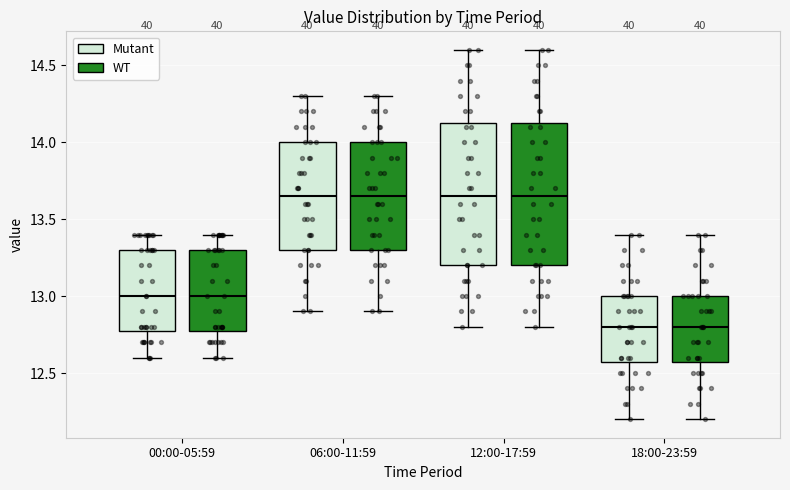

Reading left to right, read every box against the y-axis: the position of its median line, the range the box covers, and the ends of its whiskers. The values are not printed on the chart, so give them approximately, as read against the axis.

00:00-05:59 (Mutant): median 13.00, box 12.80 to 13.30, whiskers 12.60 to 13.40
00:00-05:59 (WT): median 13.00, box 12.80 to 13.30, whiskers 12.60 to 13.40
06:00-11:59 (Mutant): median 13.65, box 13.30 to 14.00, whiskers 12.90 to 14.30
06:00-11:59 (WT): median 13.65, box 13.30 to 14.00, whiskers 12.90 to 14.30
12:00-17:59 (Mutant): median 13.65, box 13.20 to 14.15, whiskers 12.80 to 14.60
12:00-17:59 (WT): median 13.65, box 13.20 to 14.15, whiskers 12.80 to 14.60
18:00-23:59 (Mutant): median 12.80, box 12.60 to 13.00, whiskers 12.20 to 13.40
18:00-23:59 (WT): median 12.80, box 12.60 to 13.00, whiskers 12.20 to 13.40